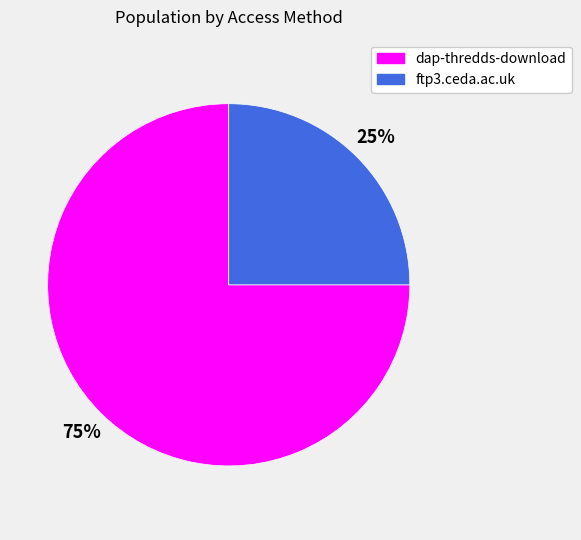

Combined, do ftp3.ceda.ac.uk and dap-thredds-download account for over 50%?

Yes